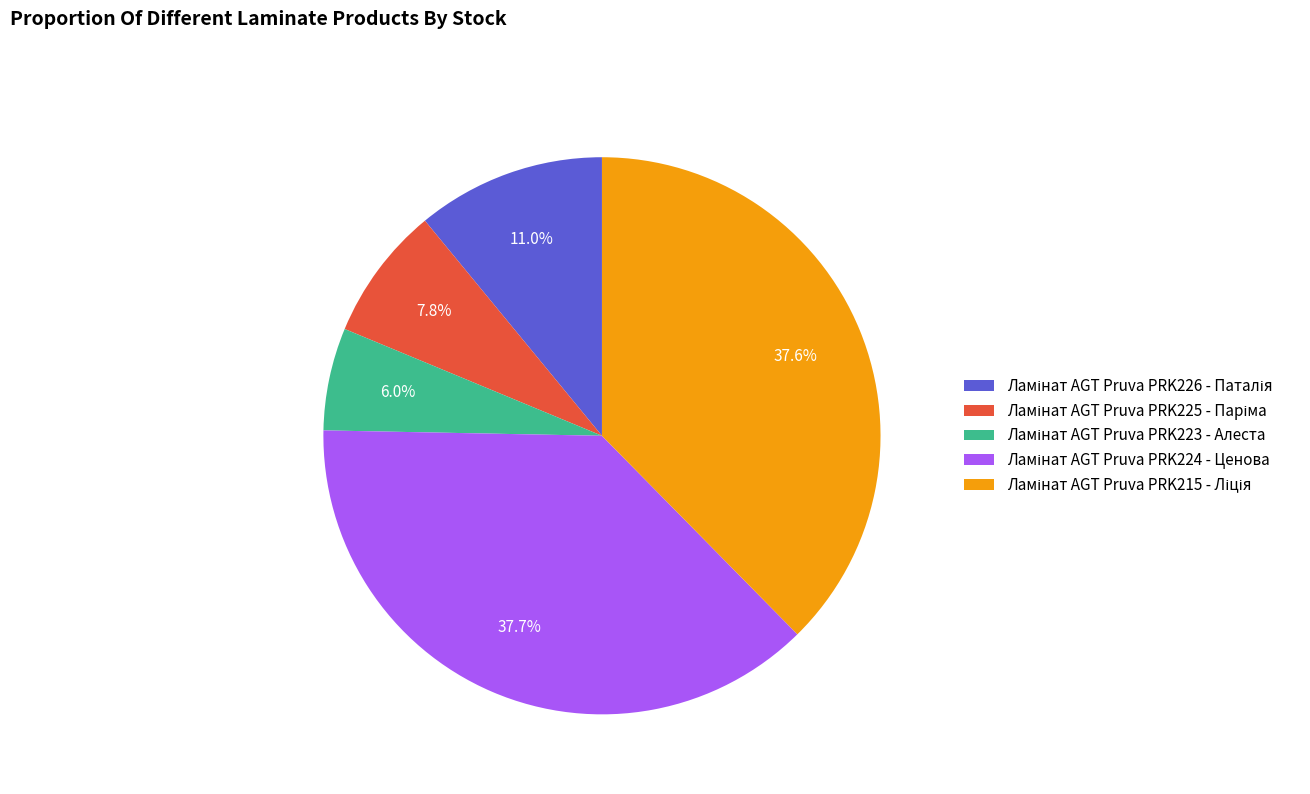

Is there a majority slice in this chart?

No